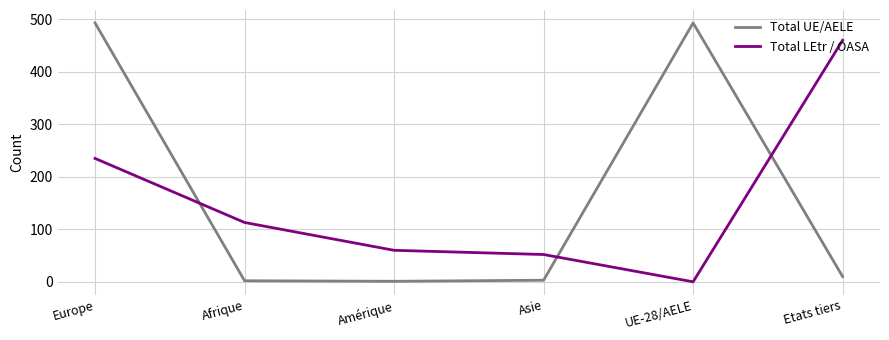

How many lines are shown in the chart?

2